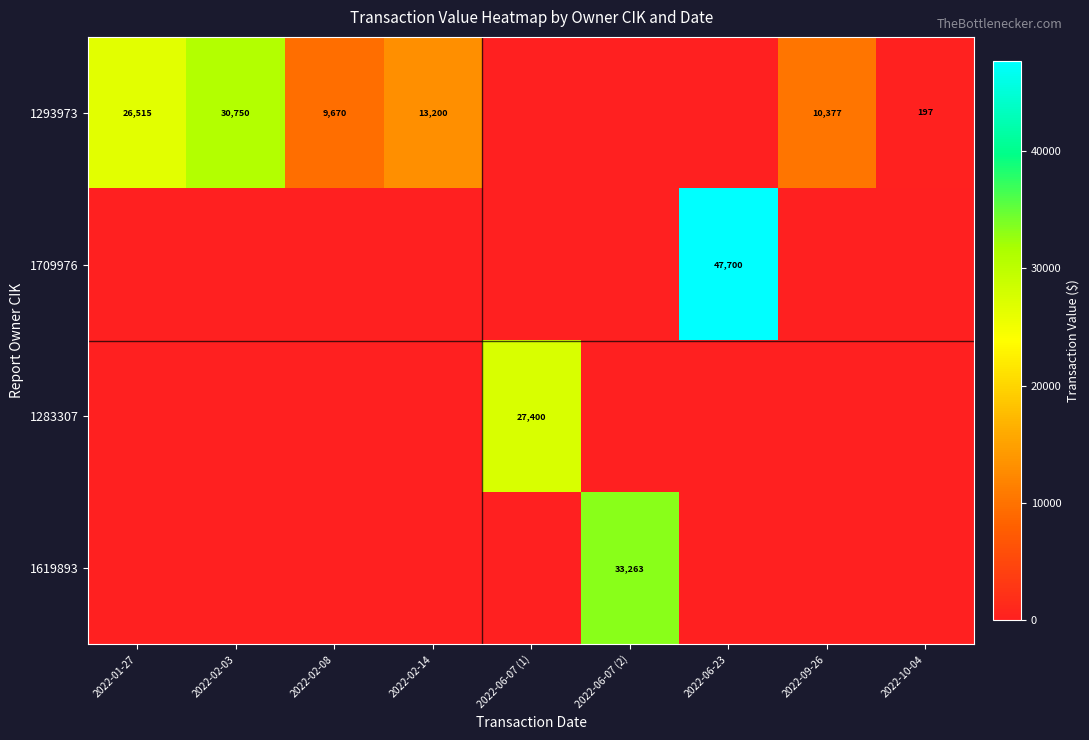

How many values in the 1293973 series exceed 26515?

1